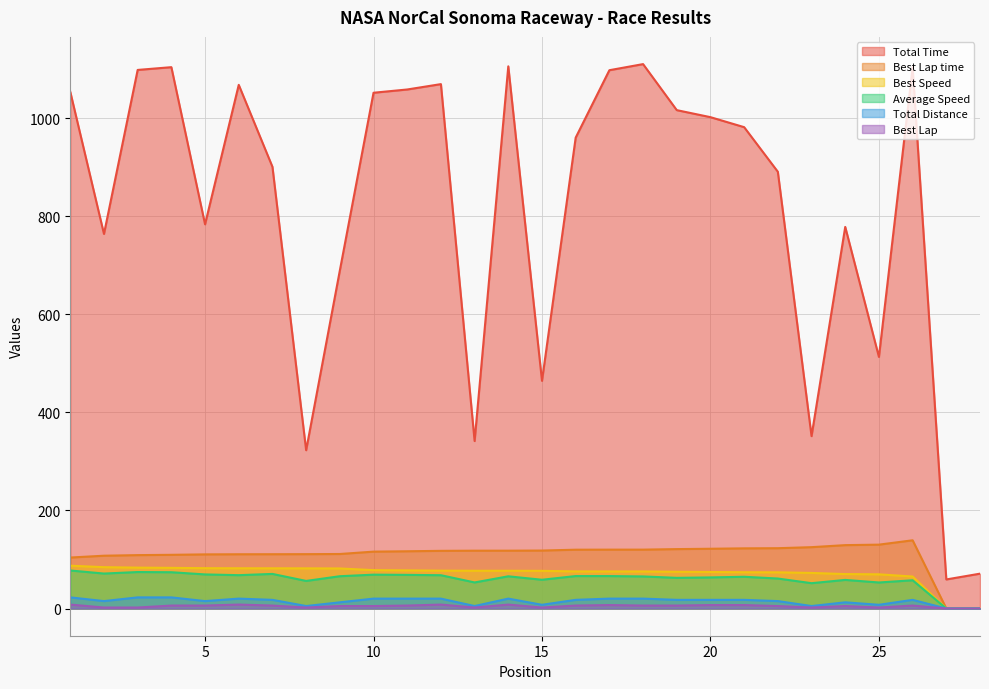

How many lines are shown in the chart?

6